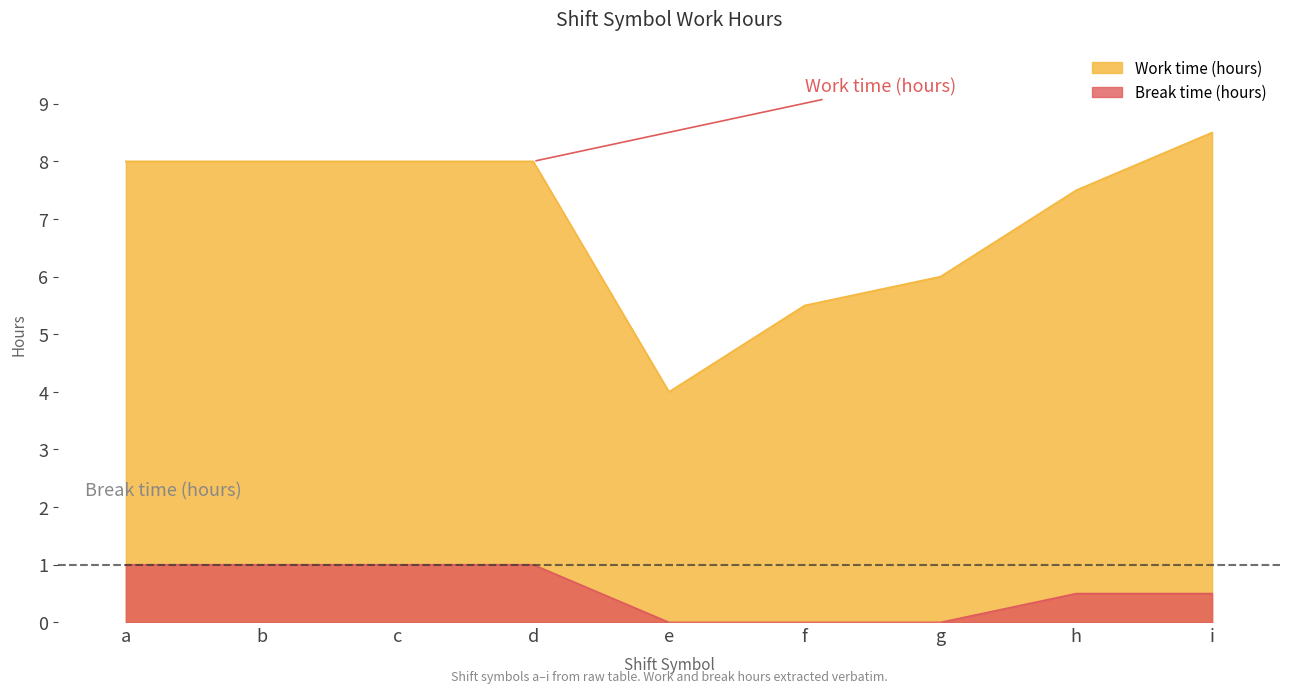

Which series has the largest total across all categories?

Work time (hours)